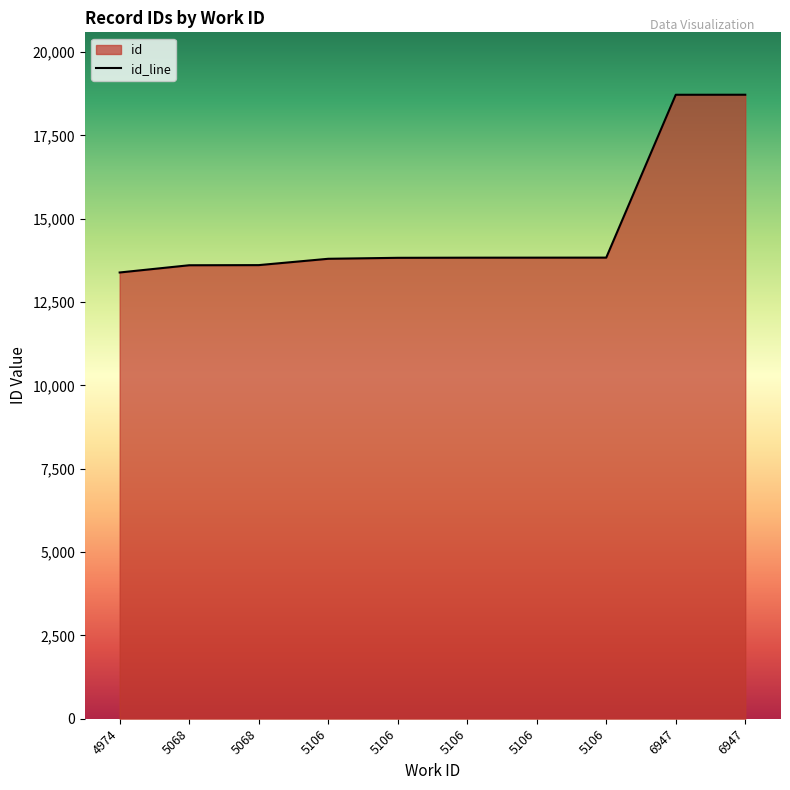

Count the number of values greater than 13830.

4